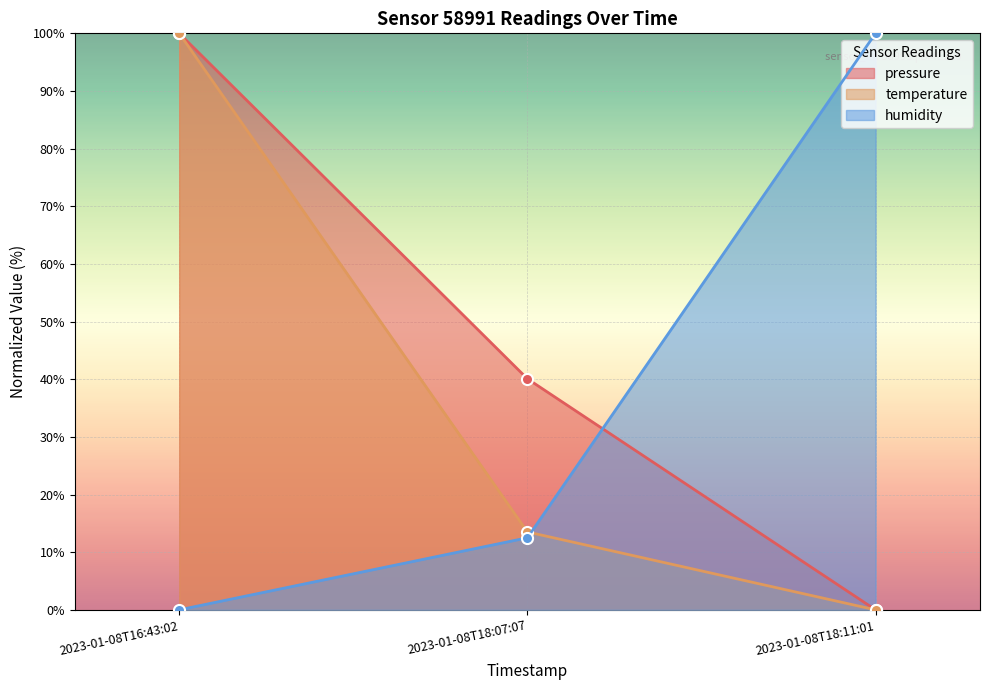

What is the label of the 3rd point from the right?

2023-01-08T16:43:02